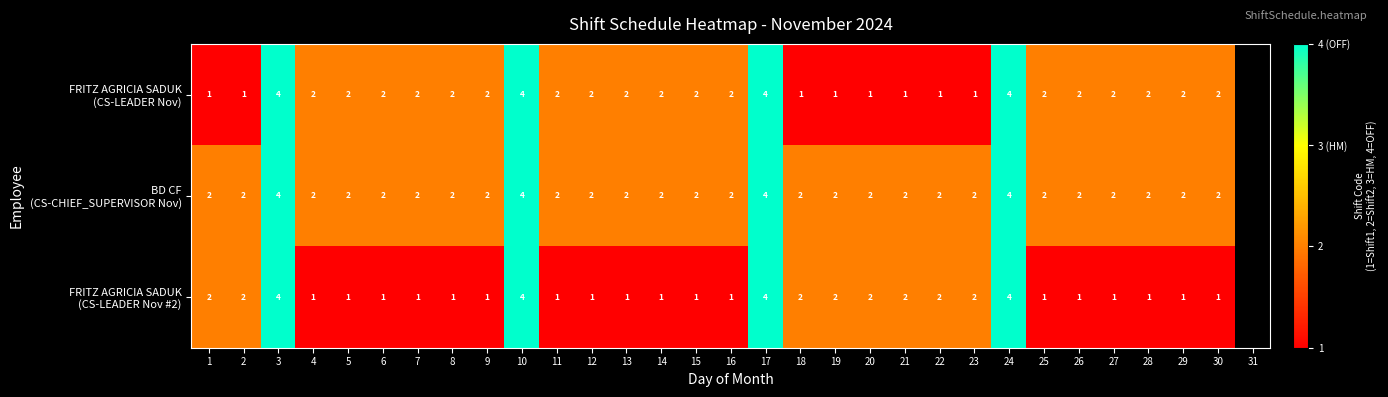

What is the total value across all series at 28?

5